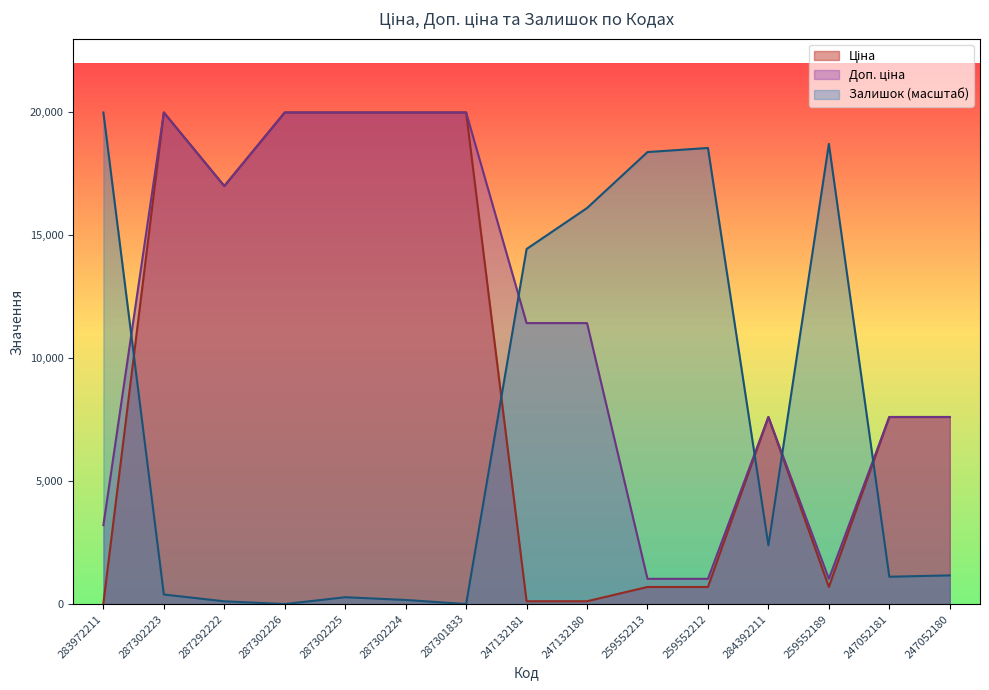

What position from the right is 287302226?

12